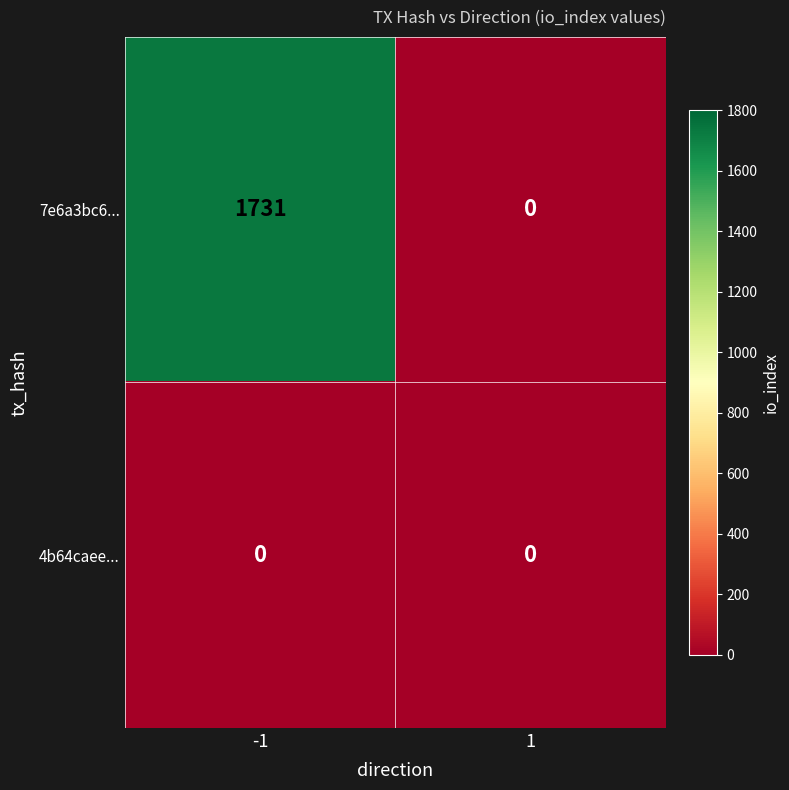

True or false: 7e6a3bc6... has a value of -678 at 1.

False